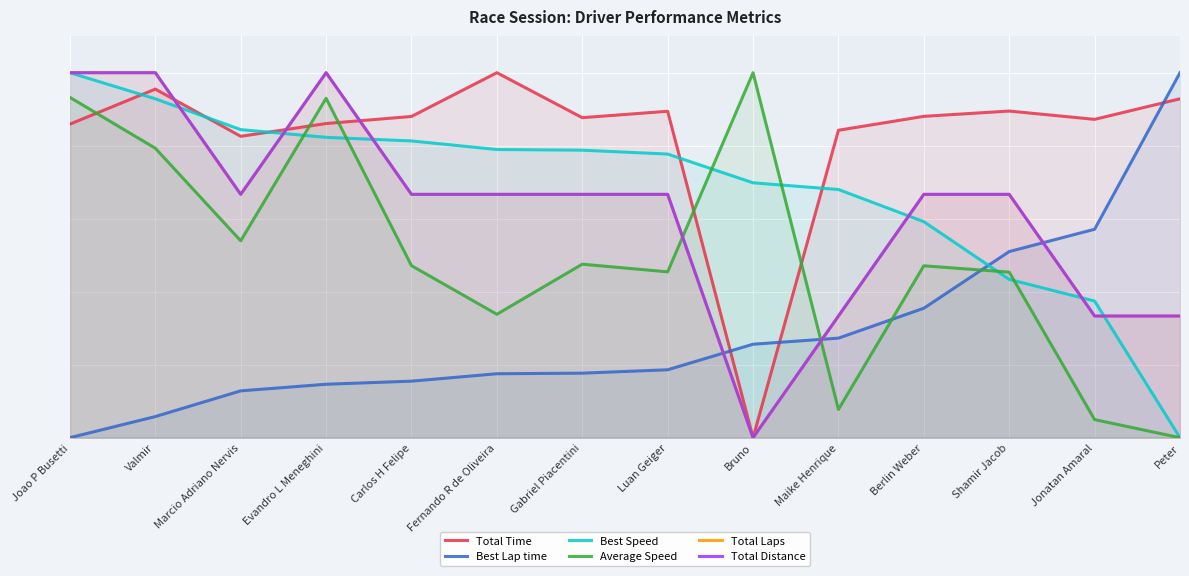

Rank the series at Berlin Weber from lowest to highest value.

Best Lap time, Average Speed, Best Speed, Total Laps, Total Distance, Total Time